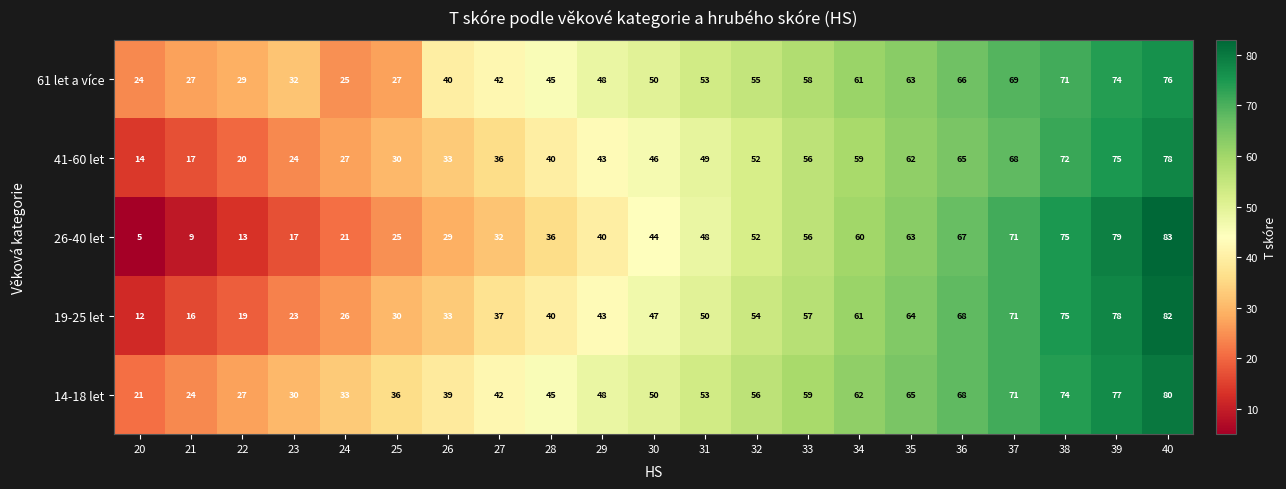

Read the 14-18 let value at 20, to the nearest 10.

20